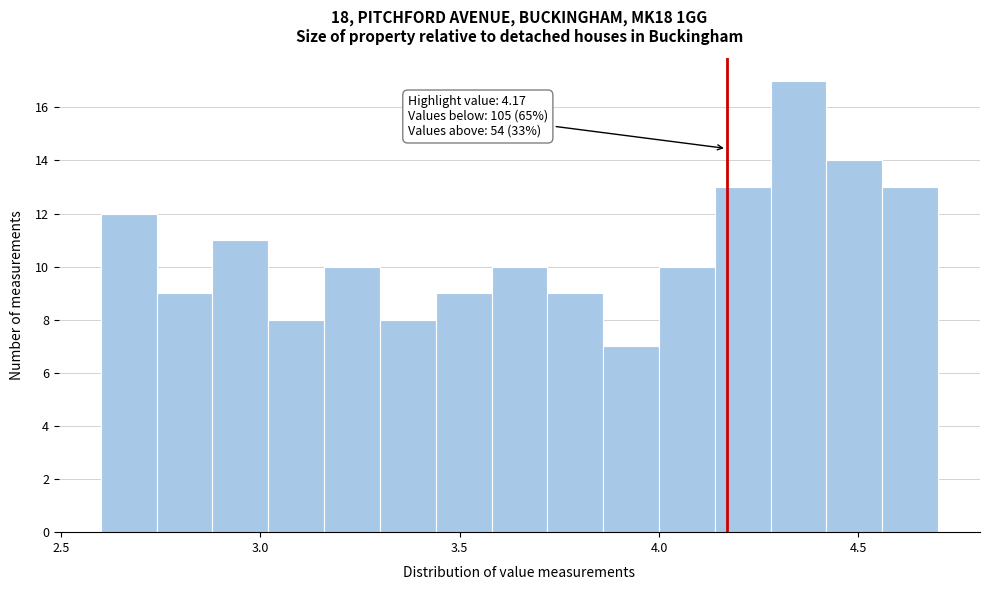

Read against the x-axis, roughly where is the centre of the tallest bar?

4.35